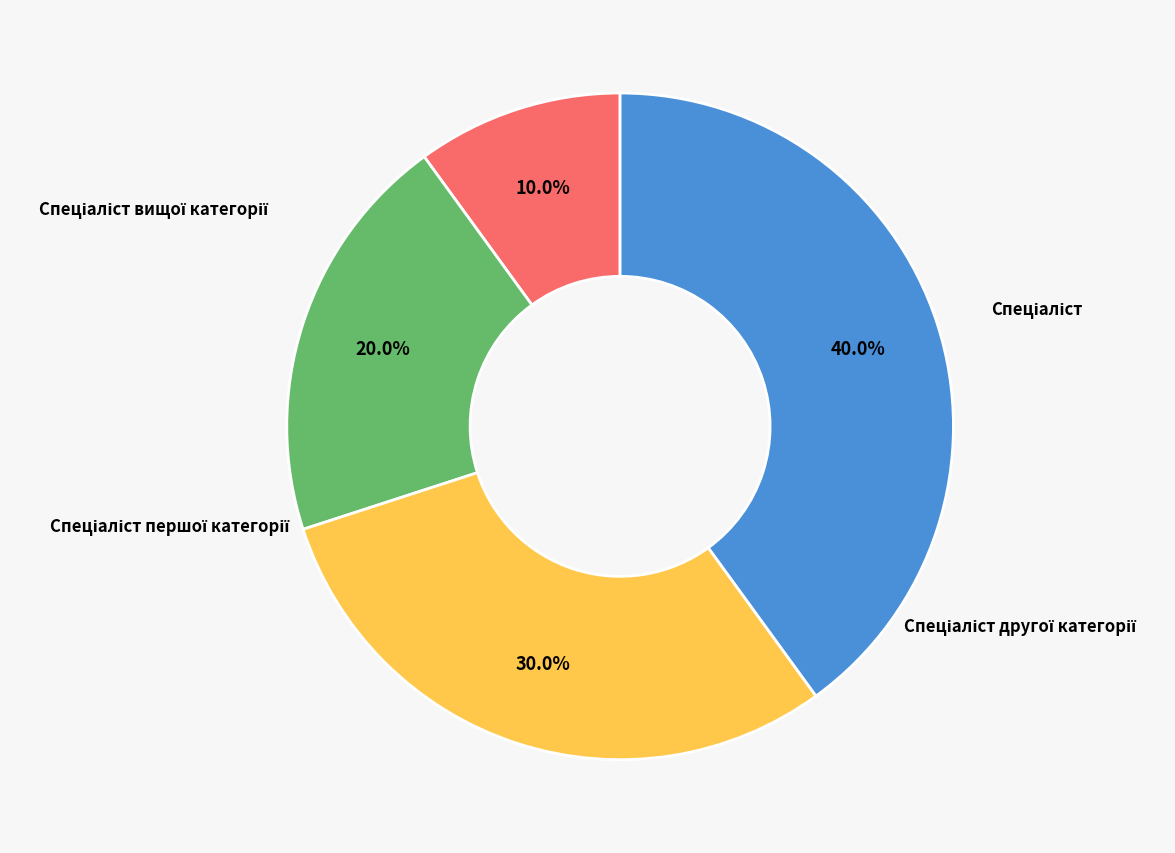

Is there a majority slice in this chart?

No